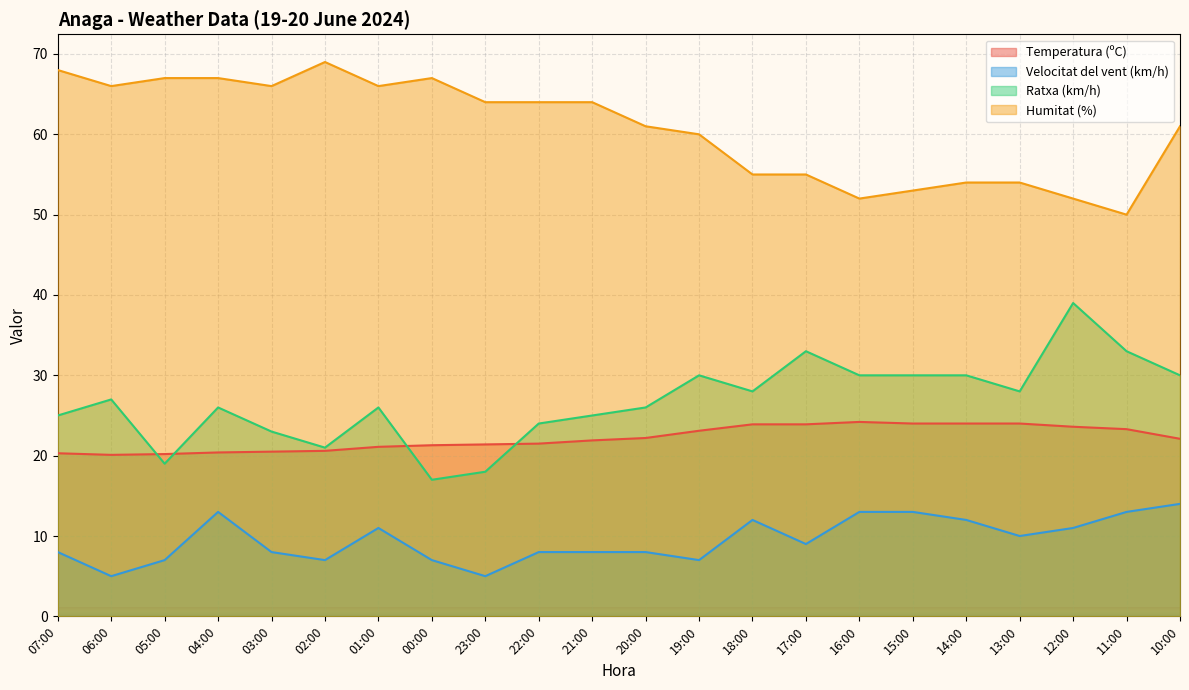

What is the value of the Humitat (%) point at the 4th from the left?

67.0